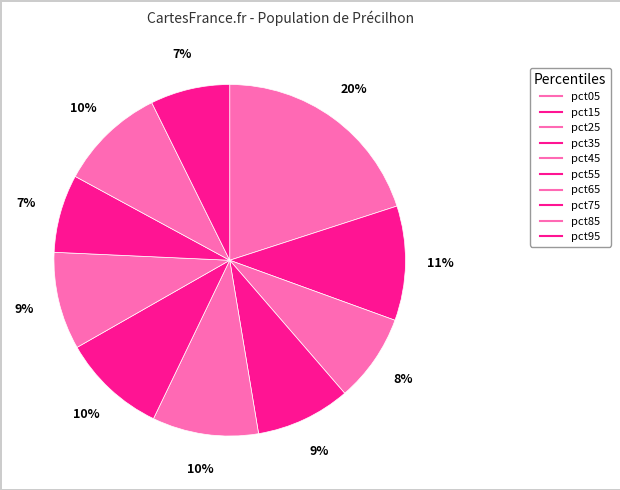

What is the total percentage of pct45 and pct15?

20.3%